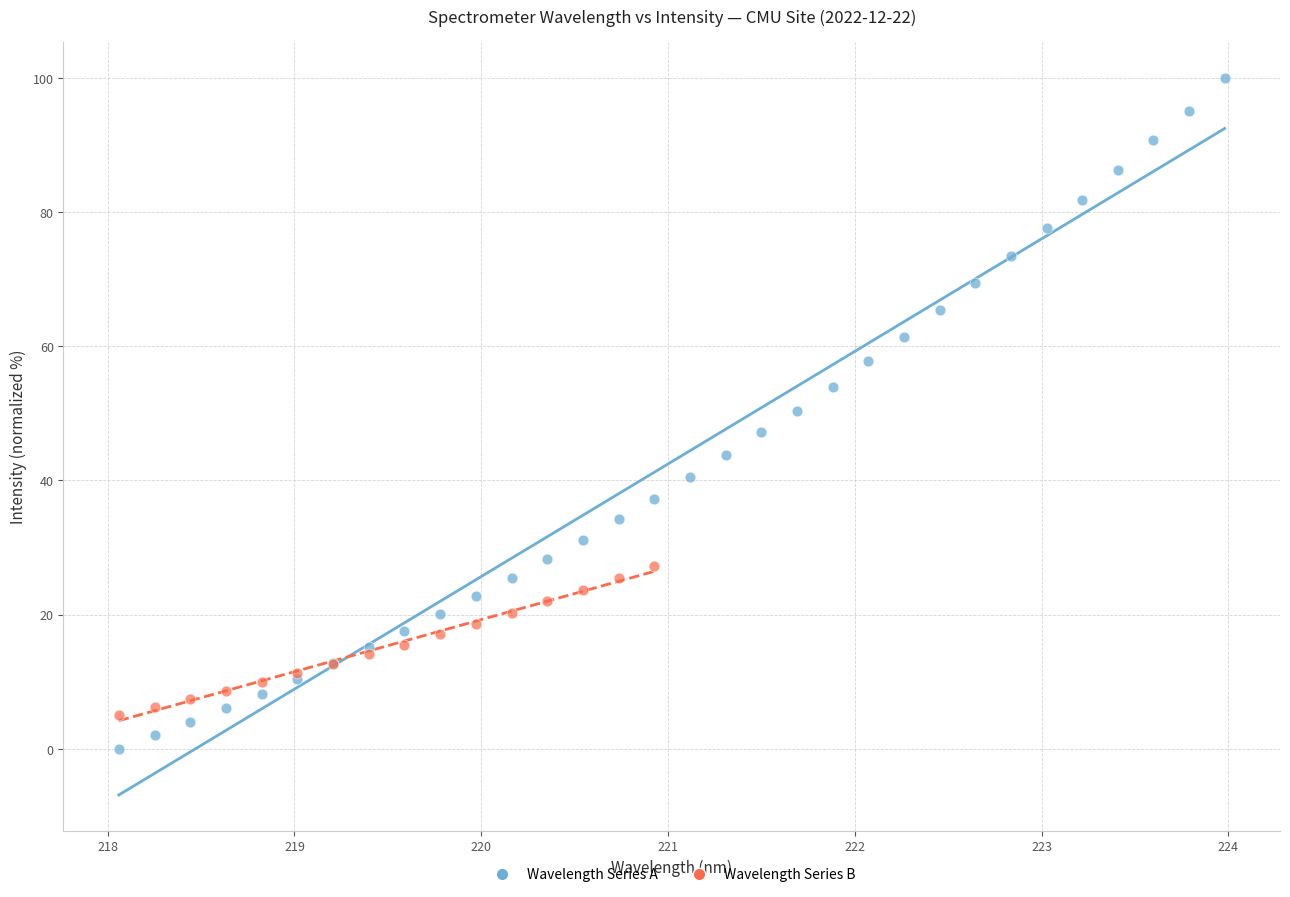

Which series contains the lowest Y value?

Wavelength Series A